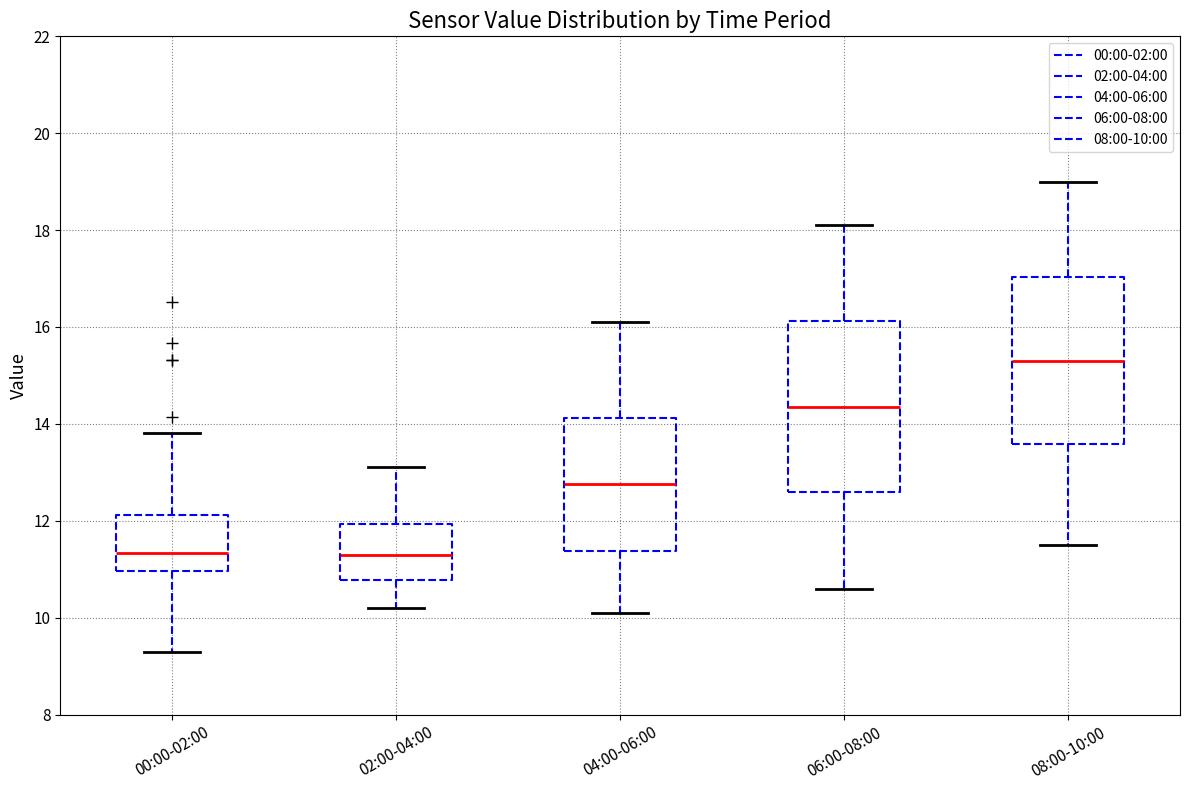

Reading left to right, read every box against the y-axis: the position of its median line, the range the box covers, and the ends of its whiskers. The values are not printed on the chart, so give them approximately, as read against the axis.

00:00-02:00: median 11.4, box 11.0 to 12.2, whiskers 9.4 to 13.8
02:00-04:00: median 11.4, box 10.8 to 12.0, whiskers 10.2 to 13.2
04:00-06:00: median 12.8, box 11.4 to 14.2, whiskers 10.2 to 16.2
06:00-08:00: median 14.4, box 12.6 to 16.2, whiskers 10.6 to 18.2
08:00-10:00: median 15.4, box 13.6 to 17.0, whiskers 11.6 to 19.0